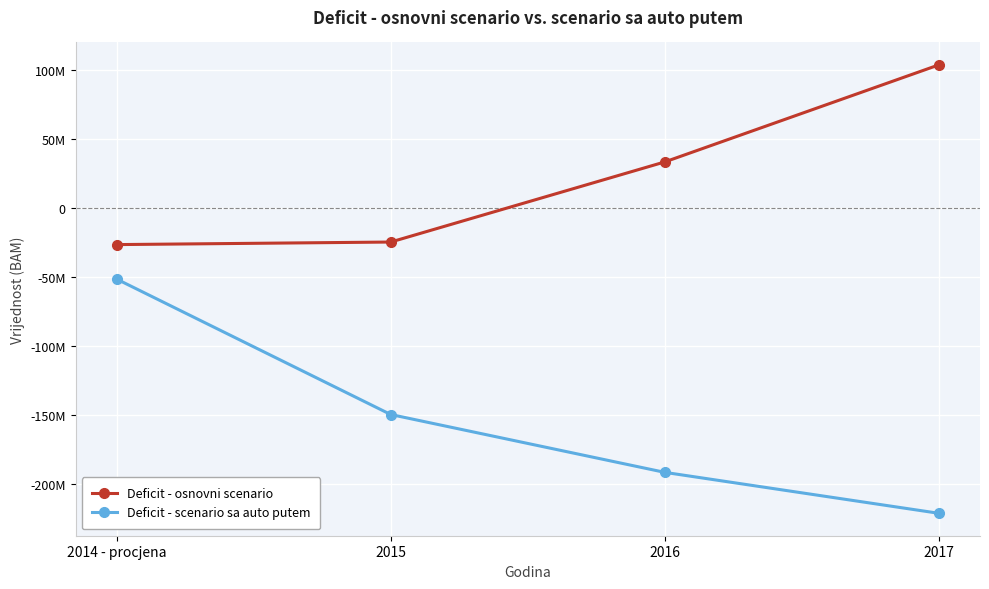

What value does the Deficit - scenario sa auto putem series have at 2014 - procjena?

-51424602.0